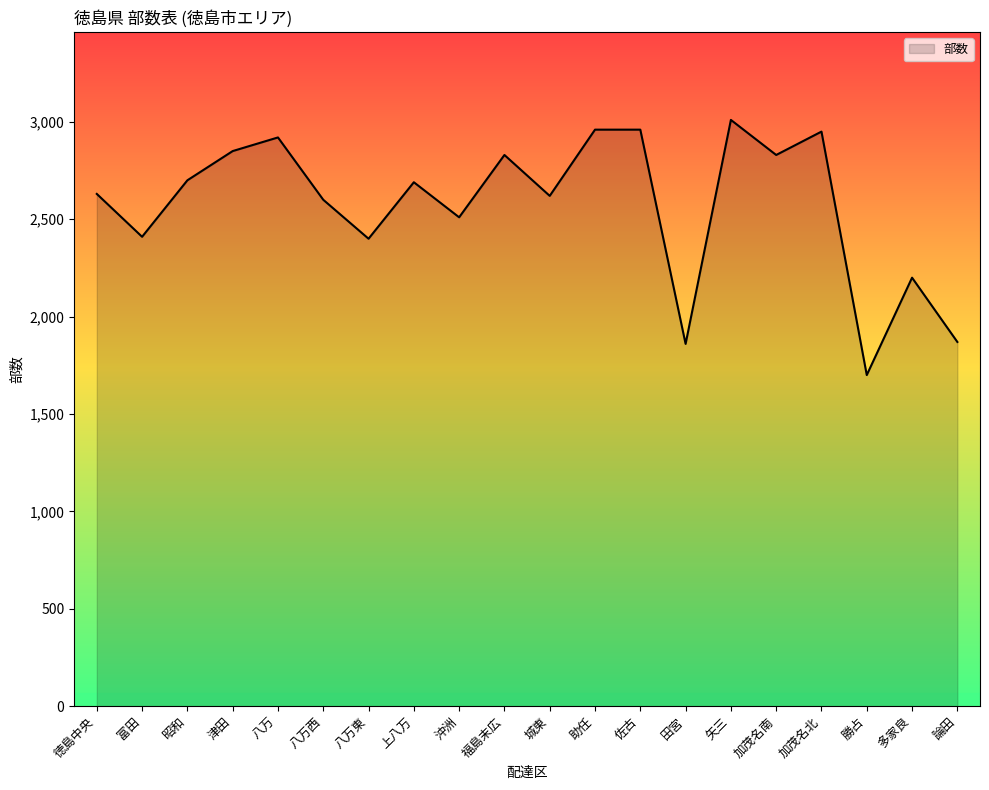

Between 福島末広 and 矢三, which is larger?

矢三